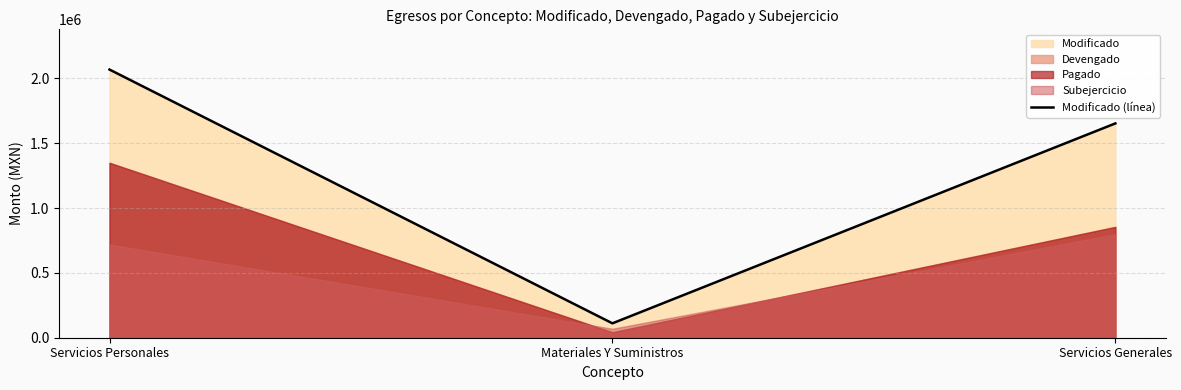

At which category does the chart reach its minimum across all series?

Materiales Y Suministros